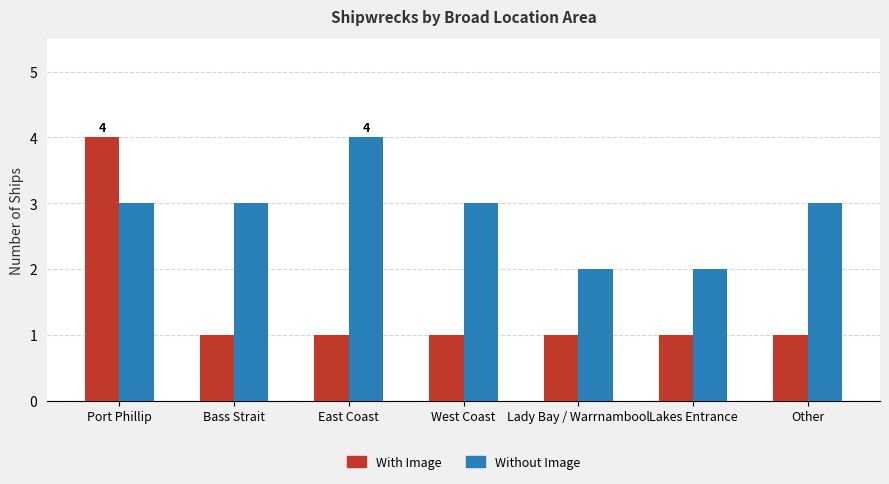

What value does the With Image series have at Port Phillip?

4